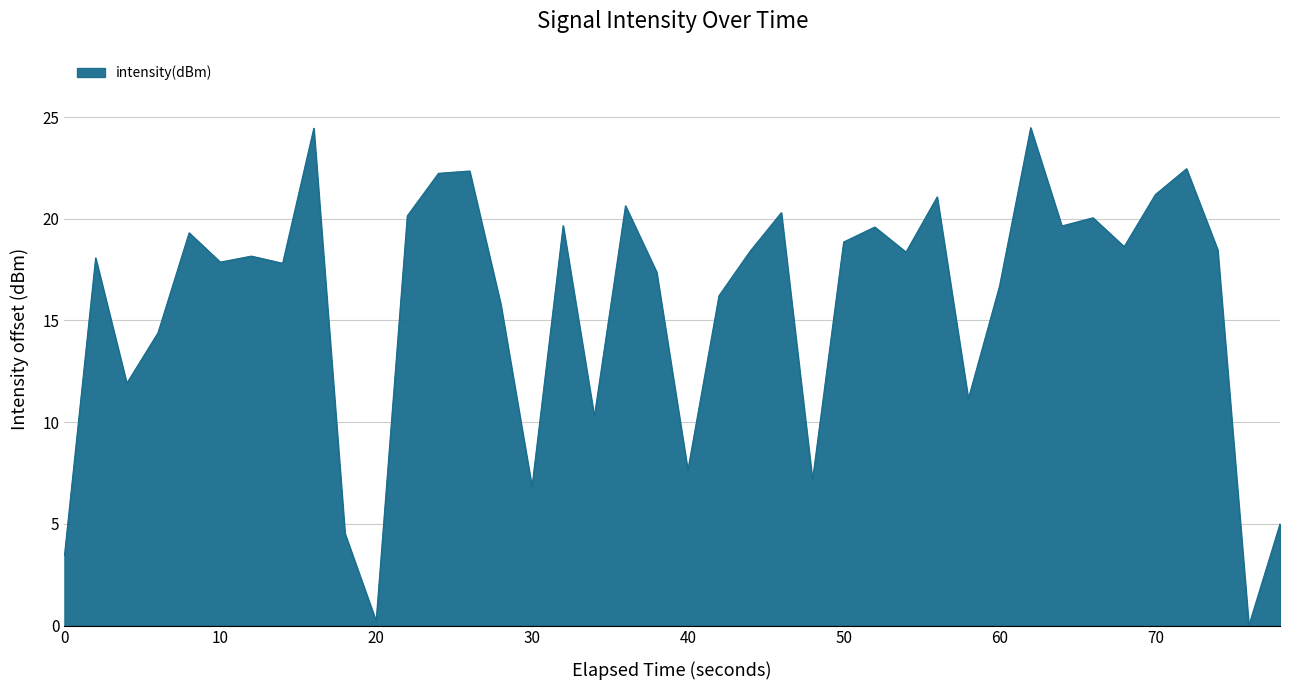

What is the difference between the maximum and minimum values?

24.5